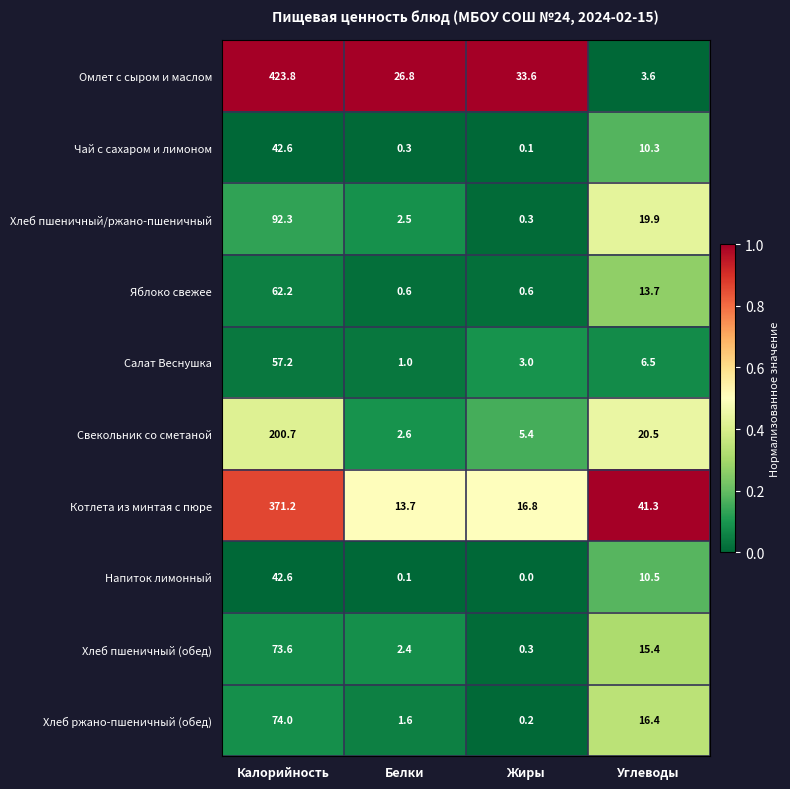

What is the difference between the highest and lowest values at Углеводы?

37.7